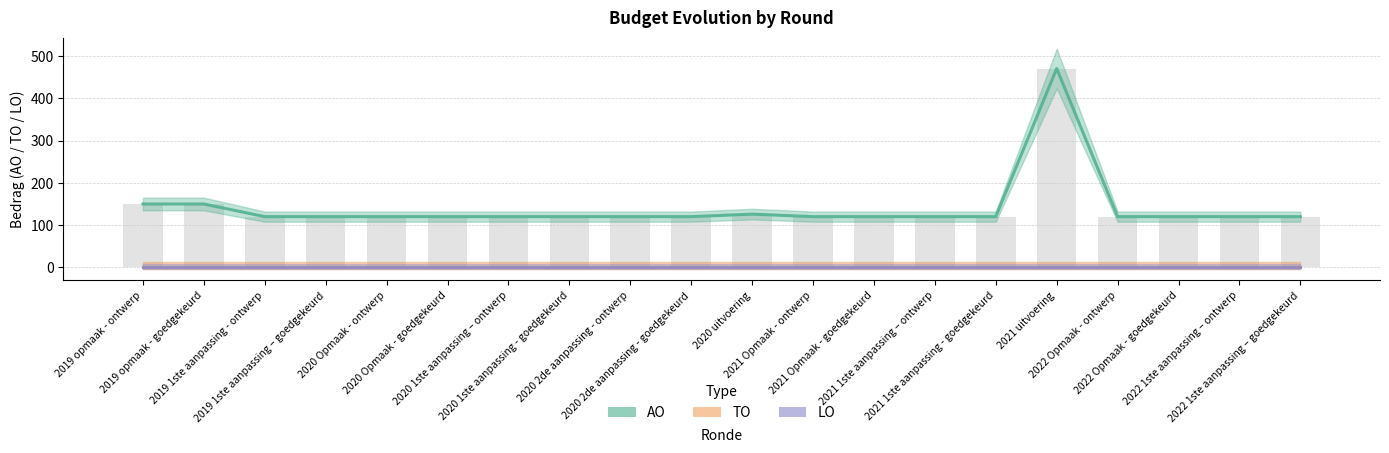

Reading left to right, list all the values displayed in this chart.

AO: 150	150	120	120	120	120	120	120	120	120	126	120	120	120	120	471	120	120	120	120
TO: 0	0	0	0	0	0	0	0	0	0	0	0	0	0	0	0	0	0	0	0
LO: 0	0	0	0	0	0	0	0	0	0	0	0	0	0	0	0	0	0	0	0